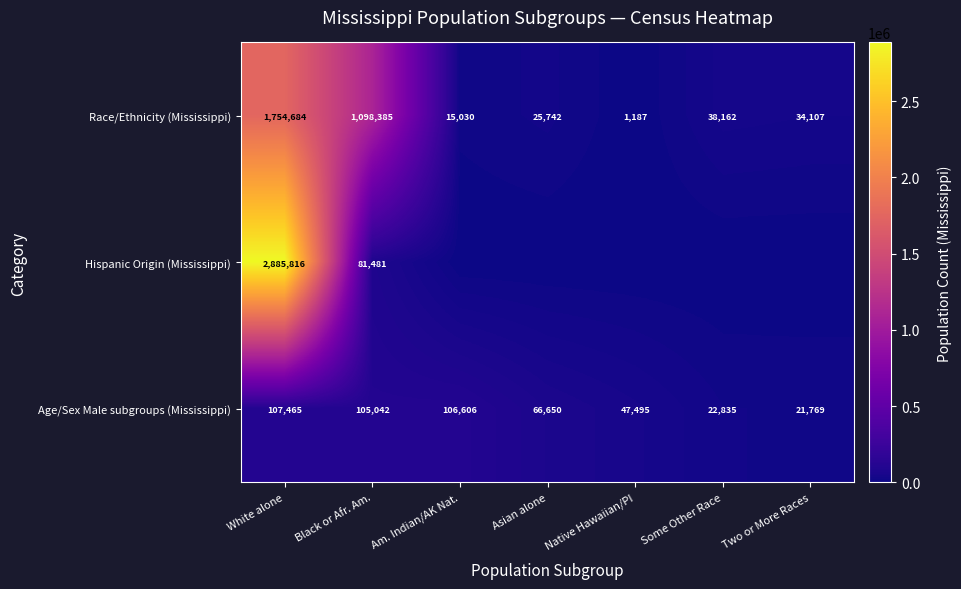

What is the difference between the second highest and second lowest values in the Age/Sex Male subgroups (Mississippi) series?

83771